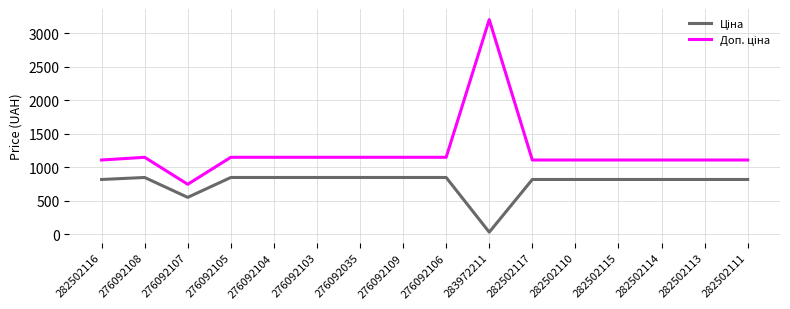

What is the total value across all series at 282502117?

1927.7